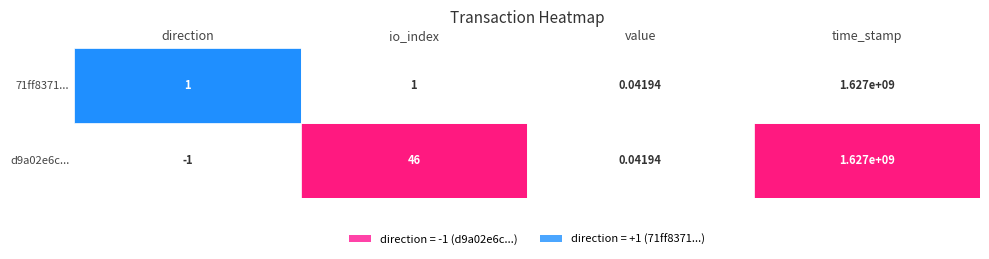

Is the value of 71ff8371a72193d2bb3fee3dc5cddc37a497f41 at time_stamp greater than the value of d9a02e6ccff8cc64050129cc2d15876bb982f19 at direction?

Yes